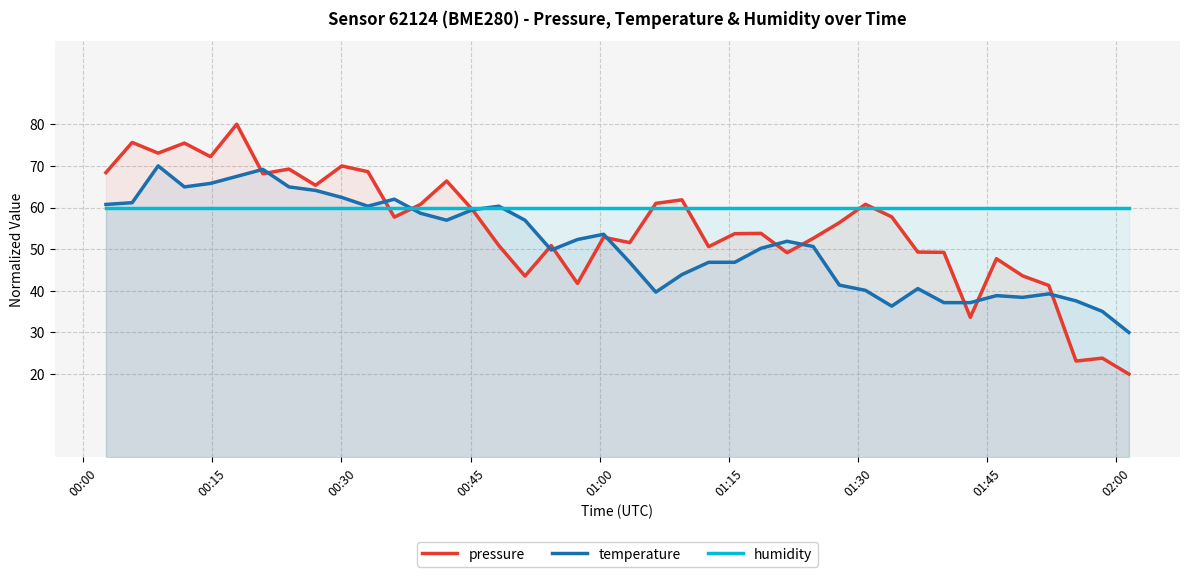

What are all the series names shown in the legend?

pressure, temperature, humidity